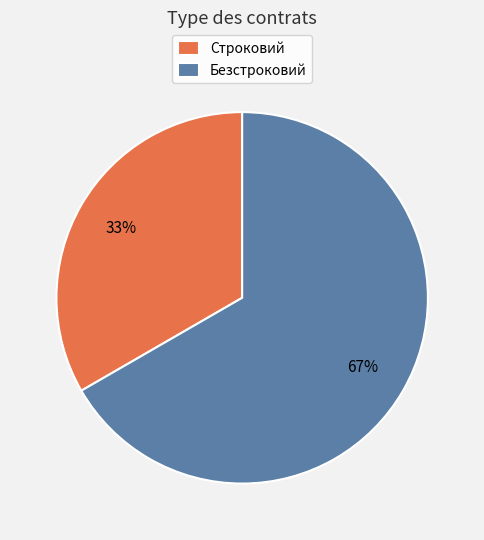

The Строковий slice represents 26% of the pie. True or false?

False